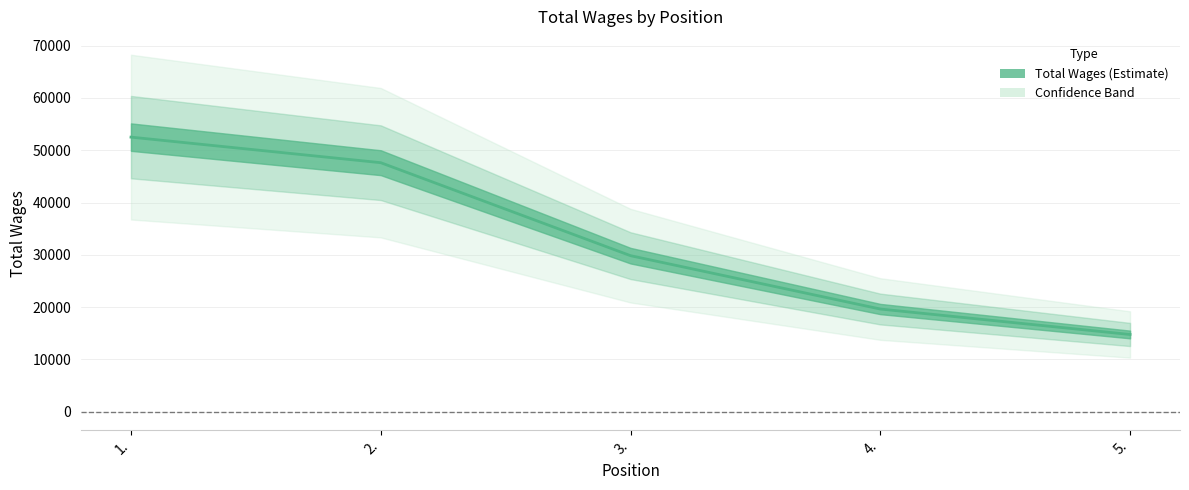

The value at 5. is 14773. True or false?

True